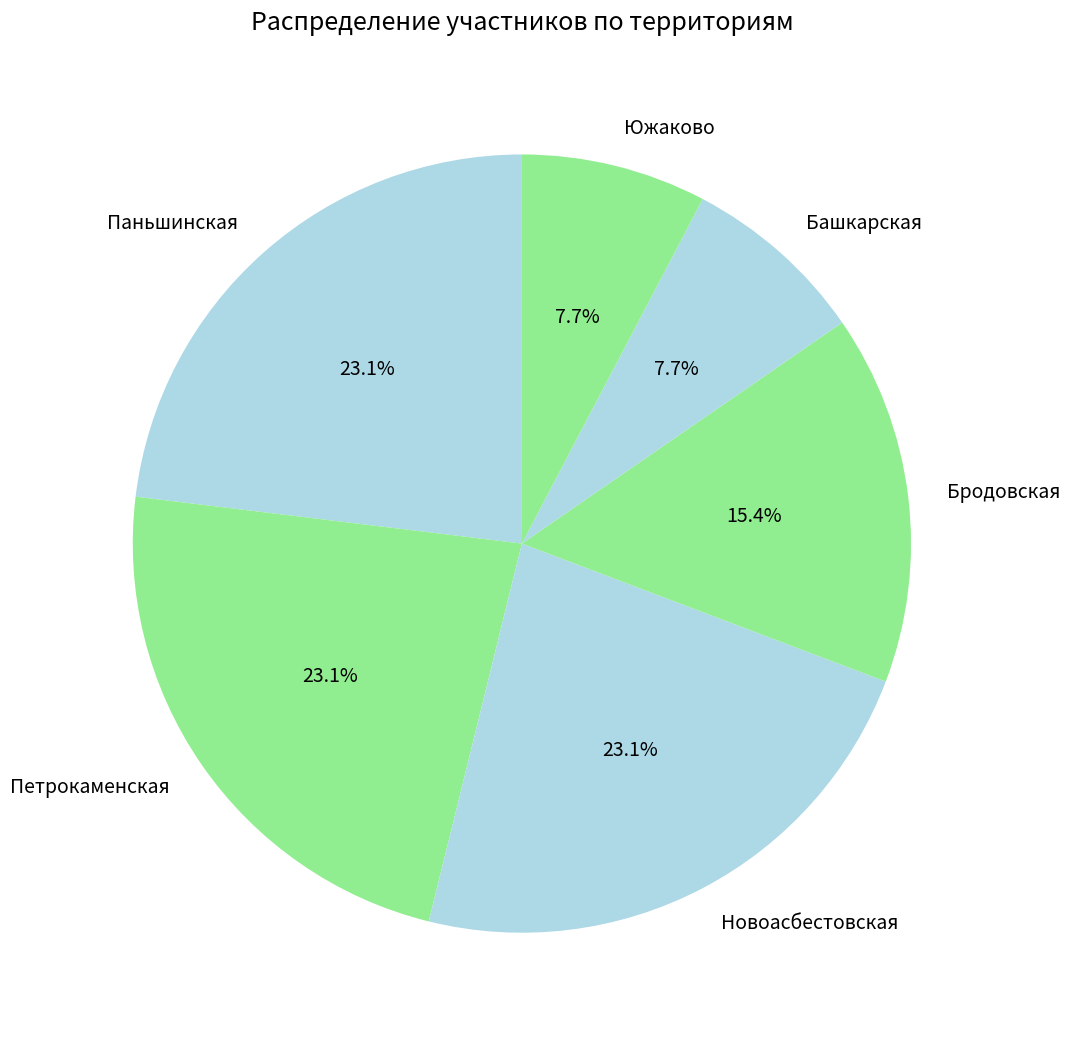

To the nearest percent, what percentage of the pie is Паньшинская?

23%